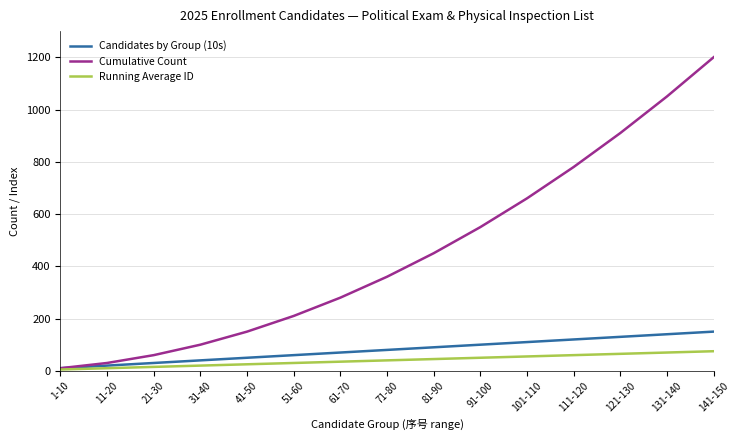

What is the maximum value shown in the chart?

1200